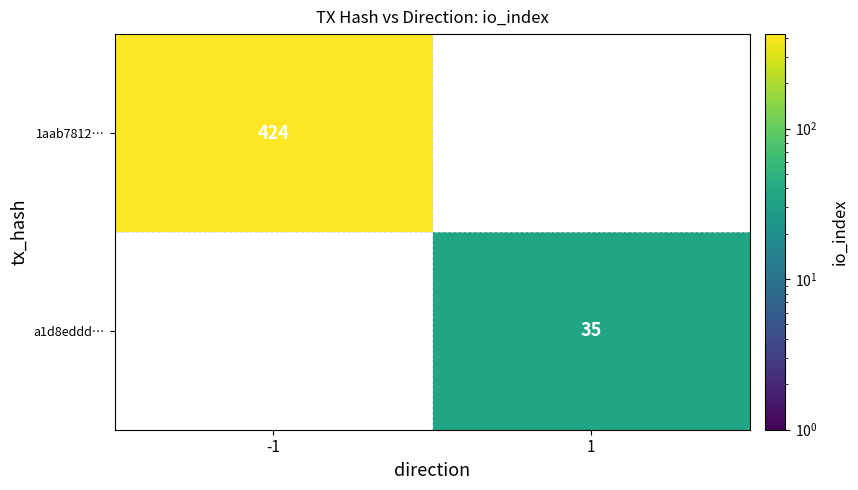

The a1d8eddd… series shows 35 at 1. True or false?

True